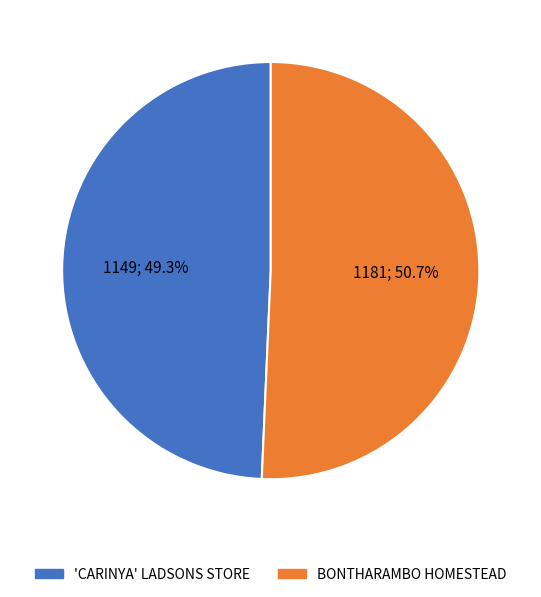

How many slices are in this pie chart?

2